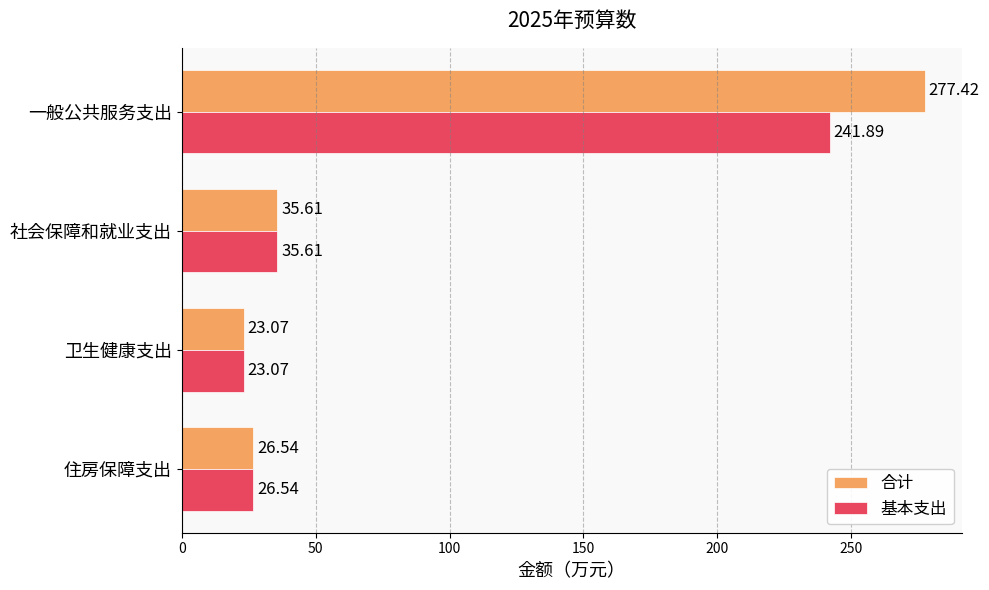

Which series has the largest range (max minus min)?

合计